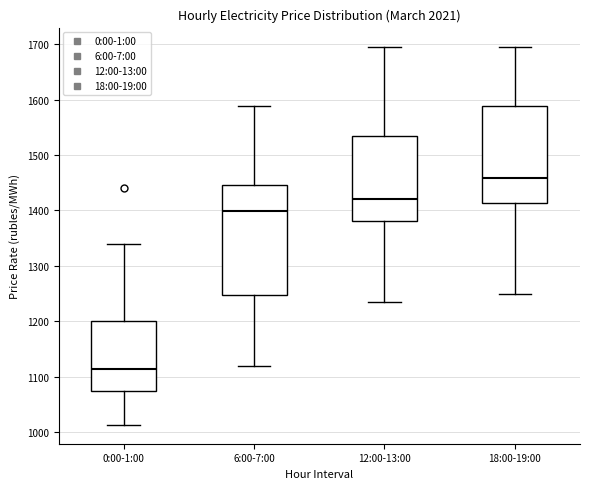

Where is the lower edge of the box for 6:00-7:00 on the y-axis? The values are not printed on the chart, so give them approximately, as read against the axis.

1250